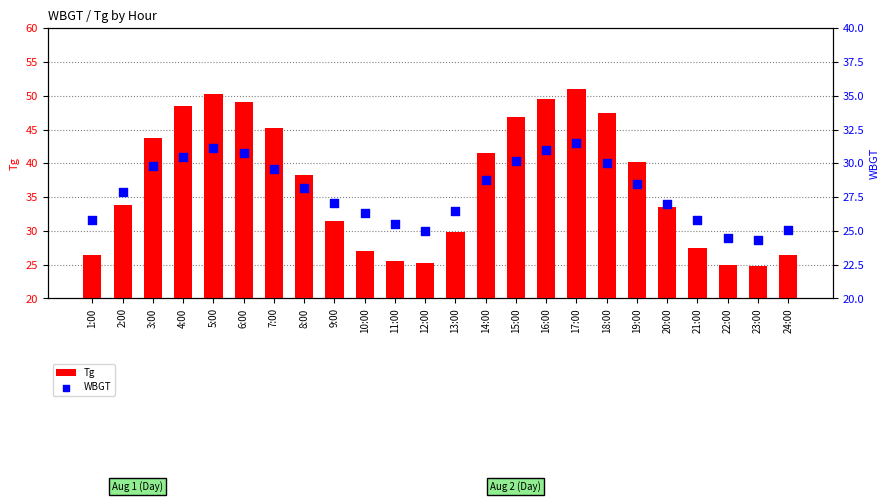

Which series reaches the minimum Y coordinate?

WBGT